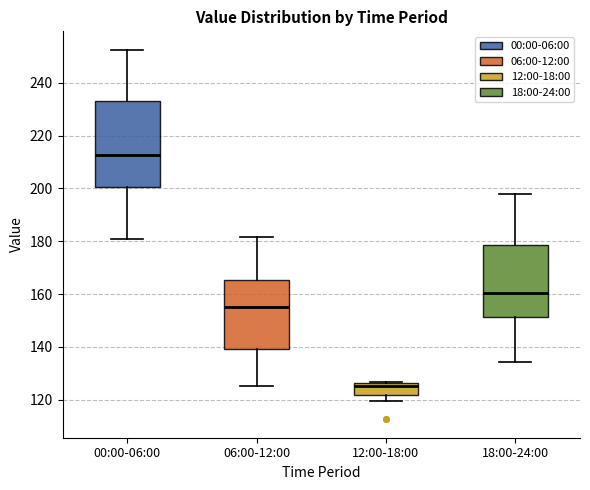

Reading left to right, read every box against the y-axis: the position of its median line, the range the box covers, and the ends of its whiskers. The values are not printed on the chart, so give them approximately, as read against the axis.

00:00-06:00: median 212, box 200 to 234, whiskers 180 to 252
06:00-12:00: median 154, box 140 to 166, whiskers 126 to 182
12:00-18:00: median 126 (just below the box's upper edge), box 122 to 126, whiskers 120 to 126
18:00-24:00: median 160, box 152 to 178, whiskers 134 to 198